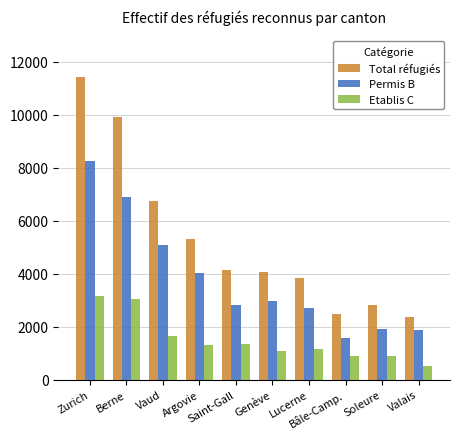

Which series has the widest spread of values?

Total réfugiés